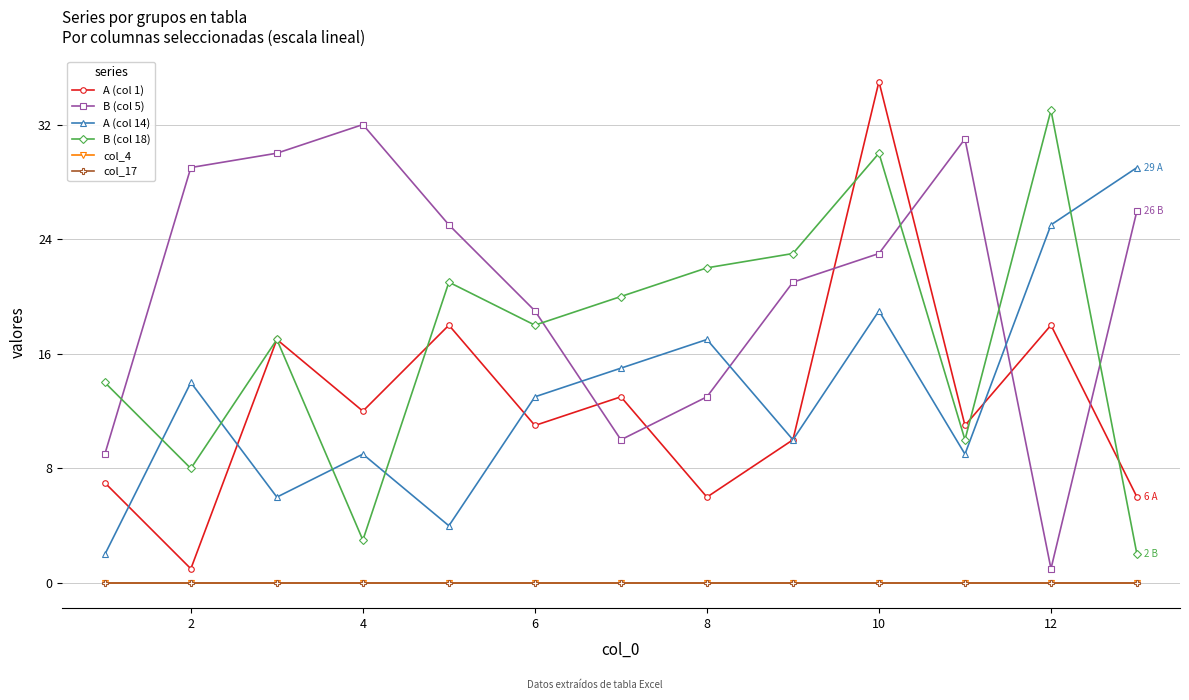

Which series has the widest spread of values?

A (col 1)